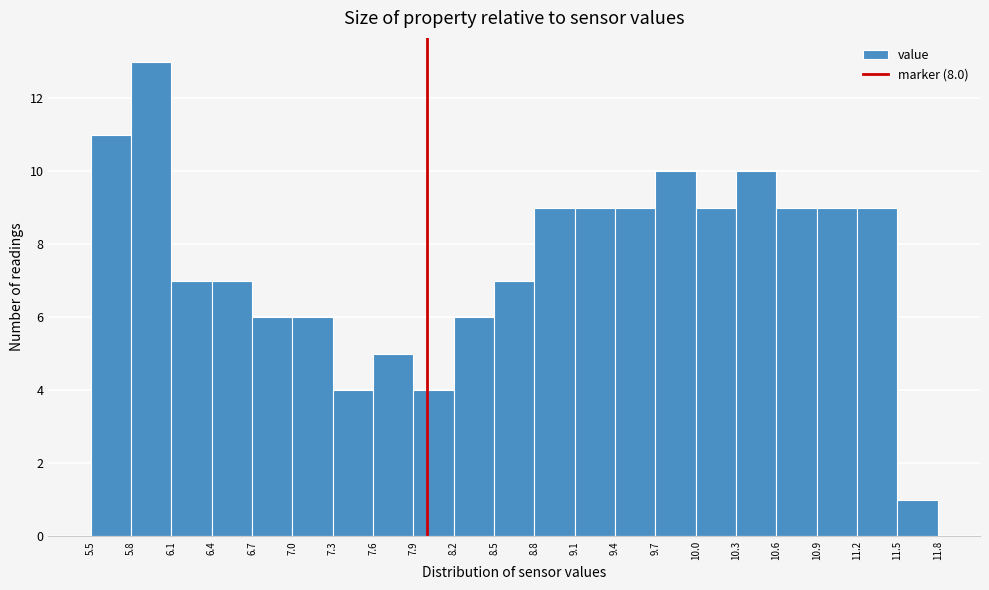

Reading left to right, transcribe this chart: for each bar, give the range it covers on the x-axis and its height. The values are not printed on the chart, so give them approximately, as read against the axis.

5.5 to 5.8: 11
5.8 to 6.1: 13
6.1 to 6.4: 7
6.4 to 6.7: 7
6.7 to 7.0: 6
7.0 to 7.3: 6
7.3 to 7.6: 4
7.6 to 7.9: 5
7.9 to 8.2: 4
8.2 to 8.5: 6
8.5 to 8.8: 7
8.8 to 9.1: 9
9.1 to 9.4: 9
9.4 to 9.7: 9
9.7 to 10.0: 10
10.0 to 10.3: 9
10.3 to 10.6: 10
10.6 to 10.9: 9
10.9 to 11.2: 9
11.2 to 11.5: 9
11.5 to 11.8: 1